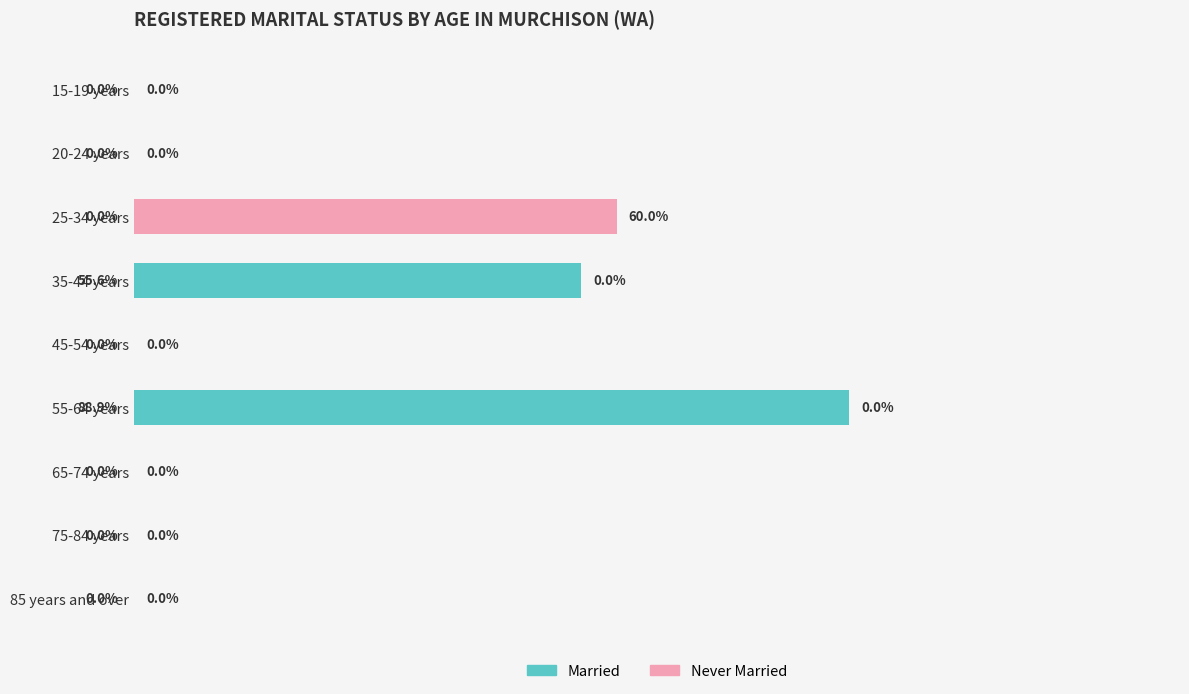

At which category is the sum across all series the highest?

55-64 years